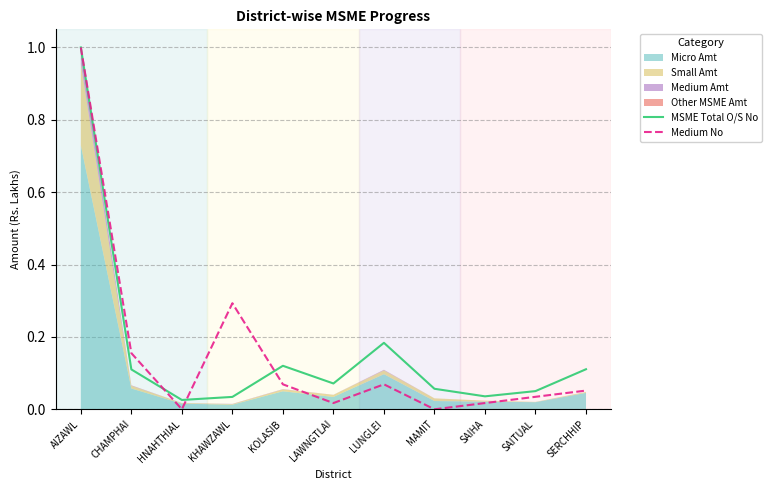

True or false: Medium No has a value of 0.5 at KHAWZAWL.

False